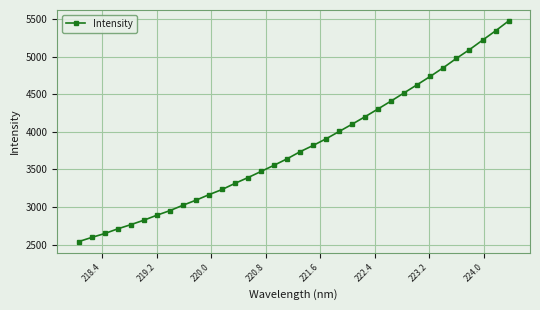

What is the minimum value shown in the chart?

2540.4